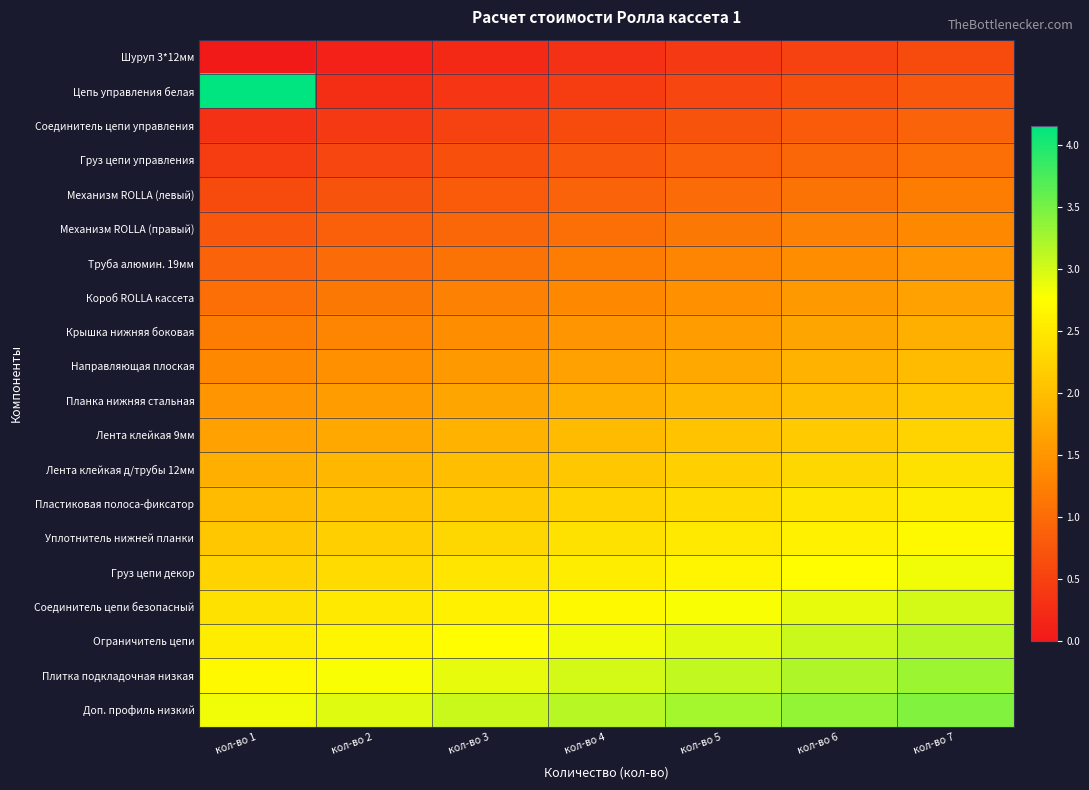

Which label corresponds to the largest value in the chart?

кол-во 1